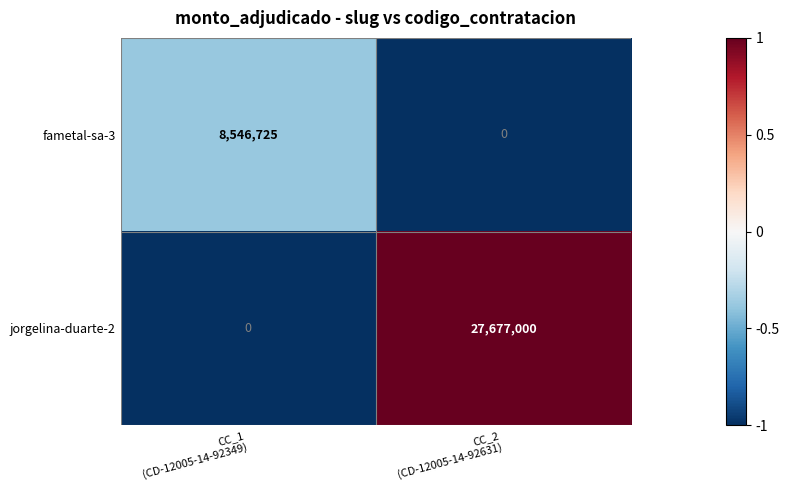

Reading left to right, extract all data points from this chart.

fametal-sa-3: 8546725	0
jorgelina-duarte-2: 0	27677000